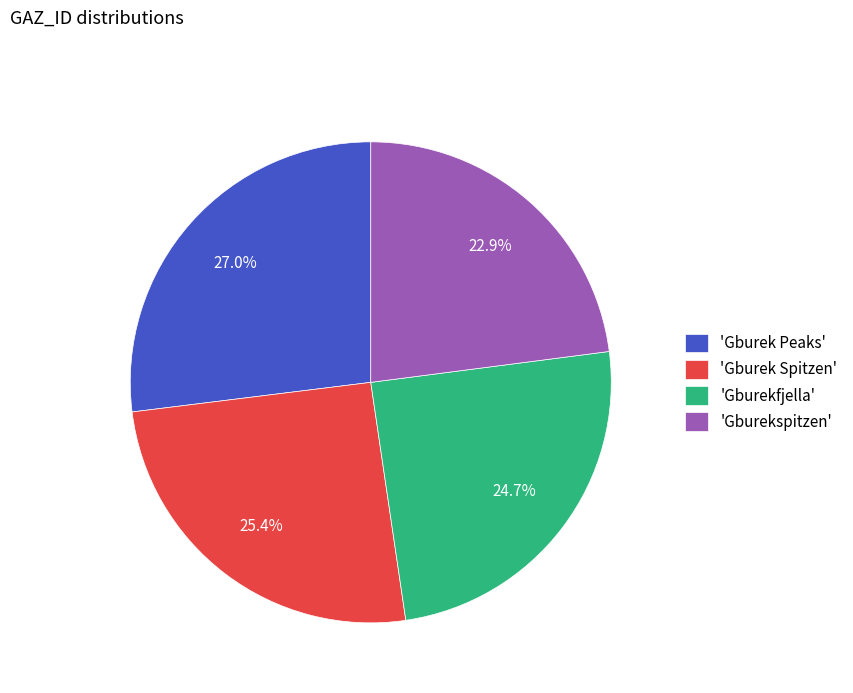

Is there a majority slice in this chart?

No